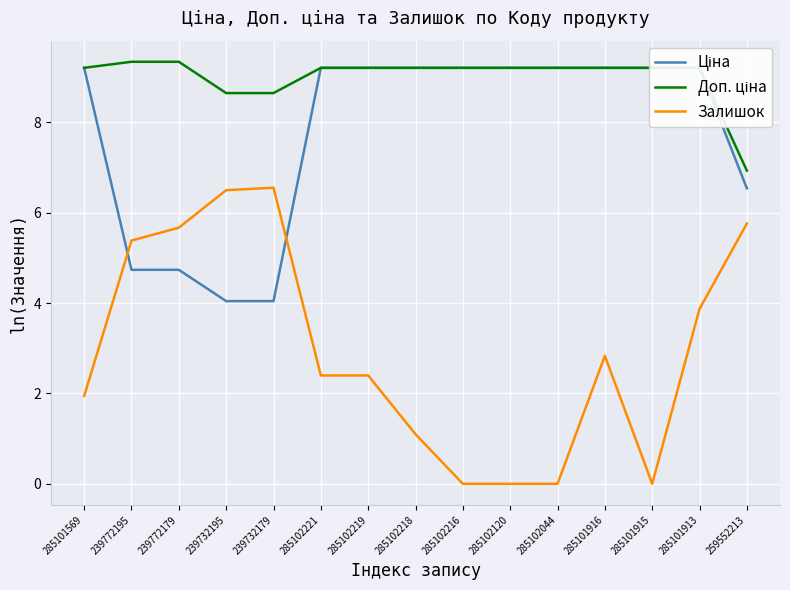

The value of Ціна at 285101569 is 3.4. True or false?

False